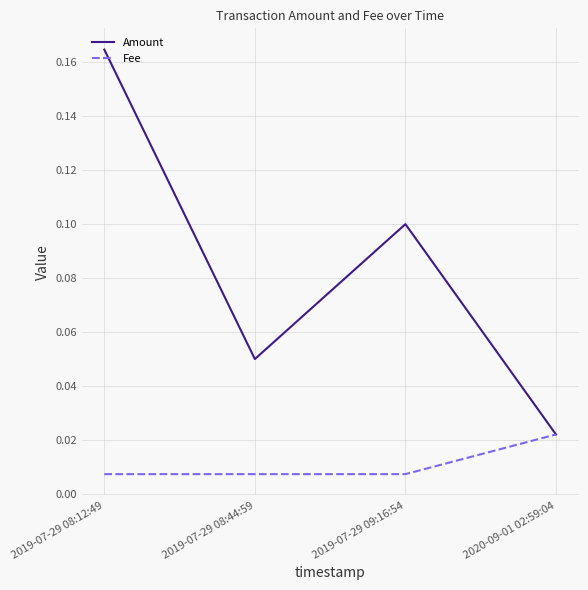

At which category does the chart reach its peak across all series?

2019-07-29 08:12:49